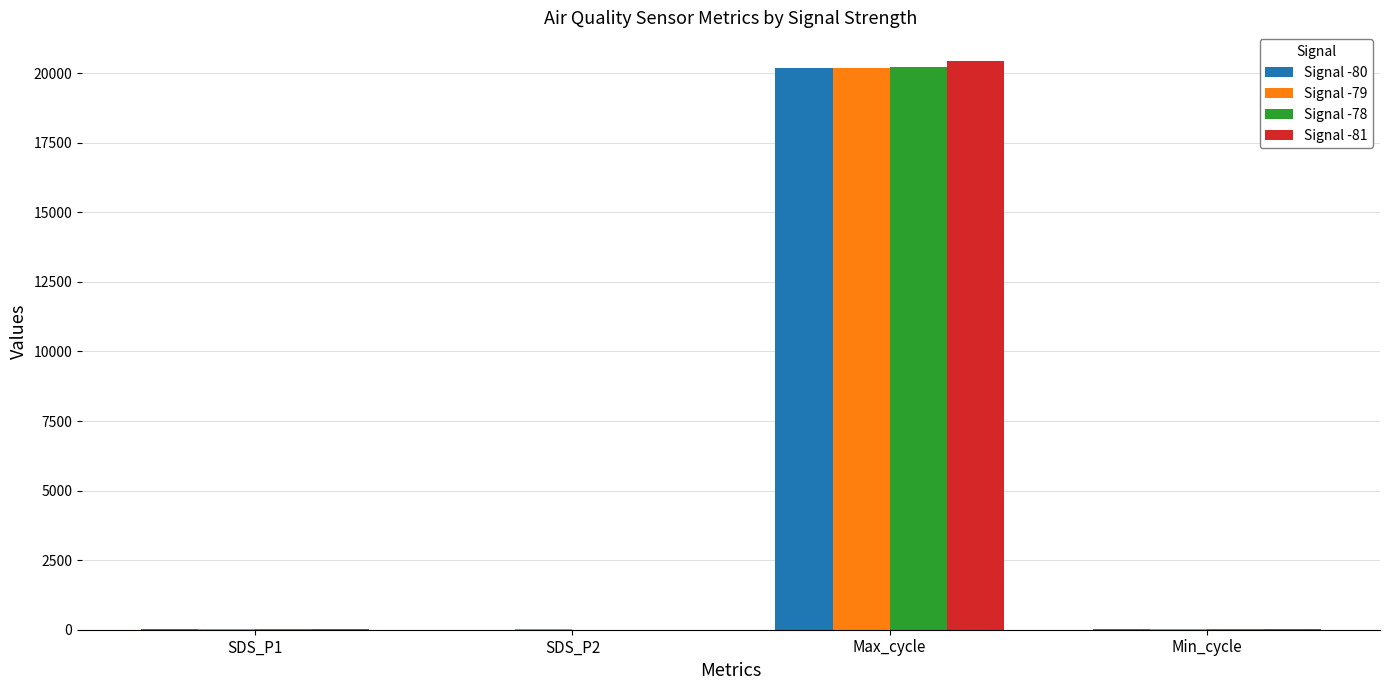

What is the sum of all Signal -79 values?

20257.4